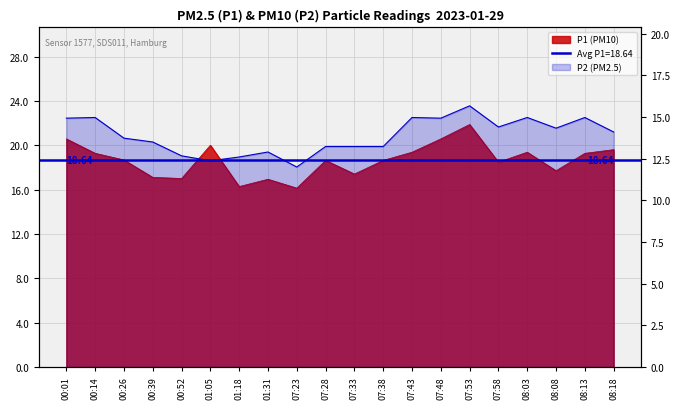

The value of P2 at 00:39 is 13.5. True or false?

True